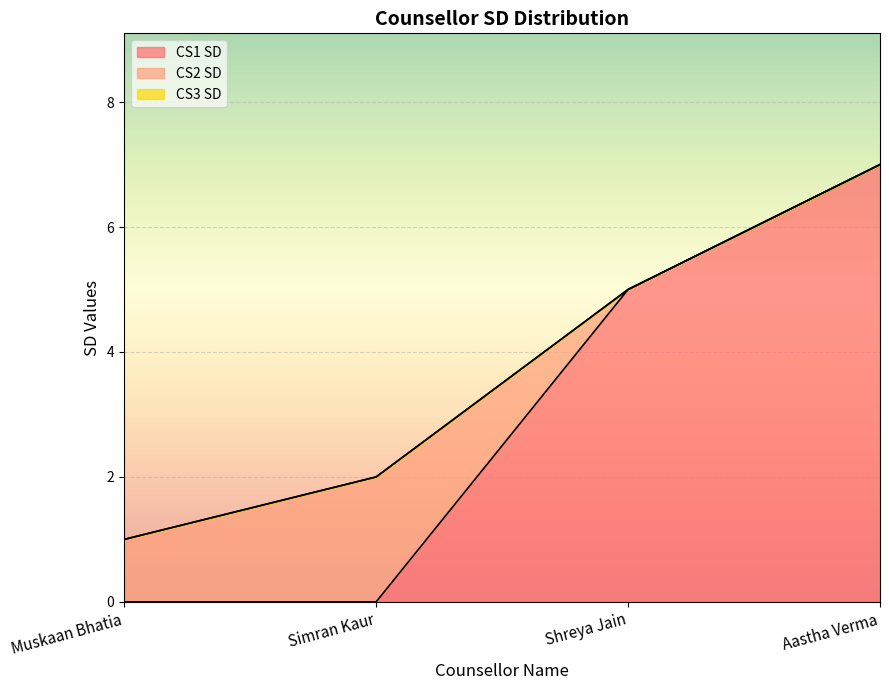

Is it true that CS1 SD equals 0 at Muskaan Bhatia?

True